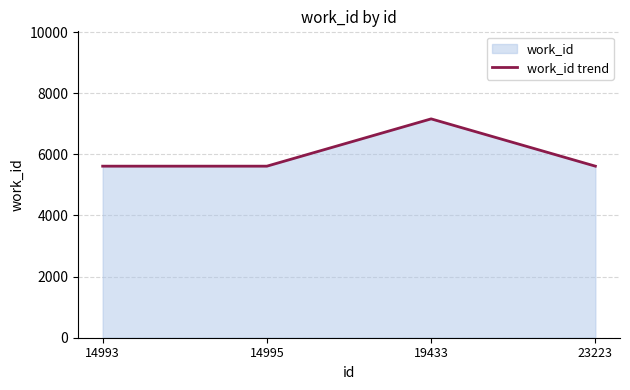

Rank the categories by value from highest to lowest.

19433, 14993, 14995, 23223